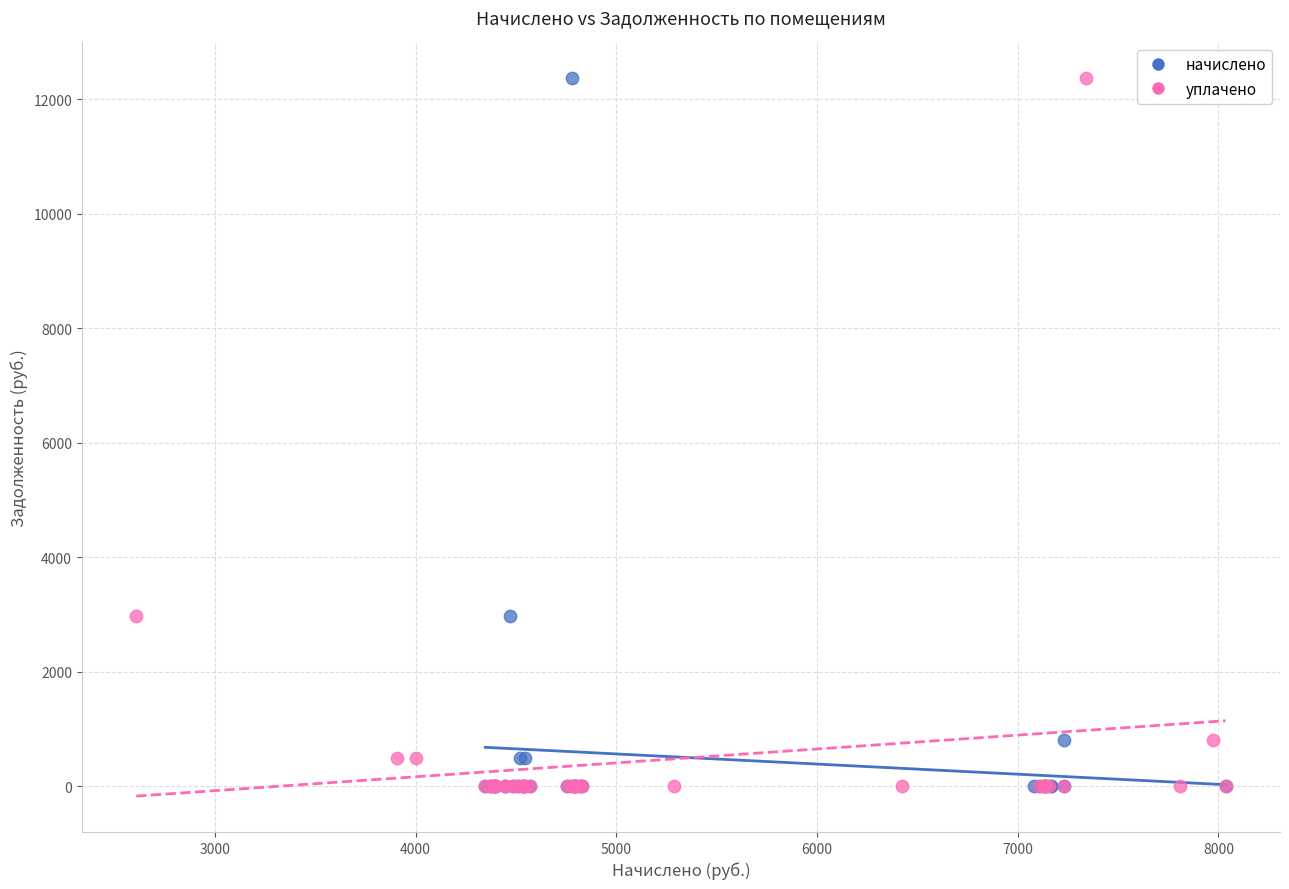

What are all the series names shown in the legend?

начислено, уплачено